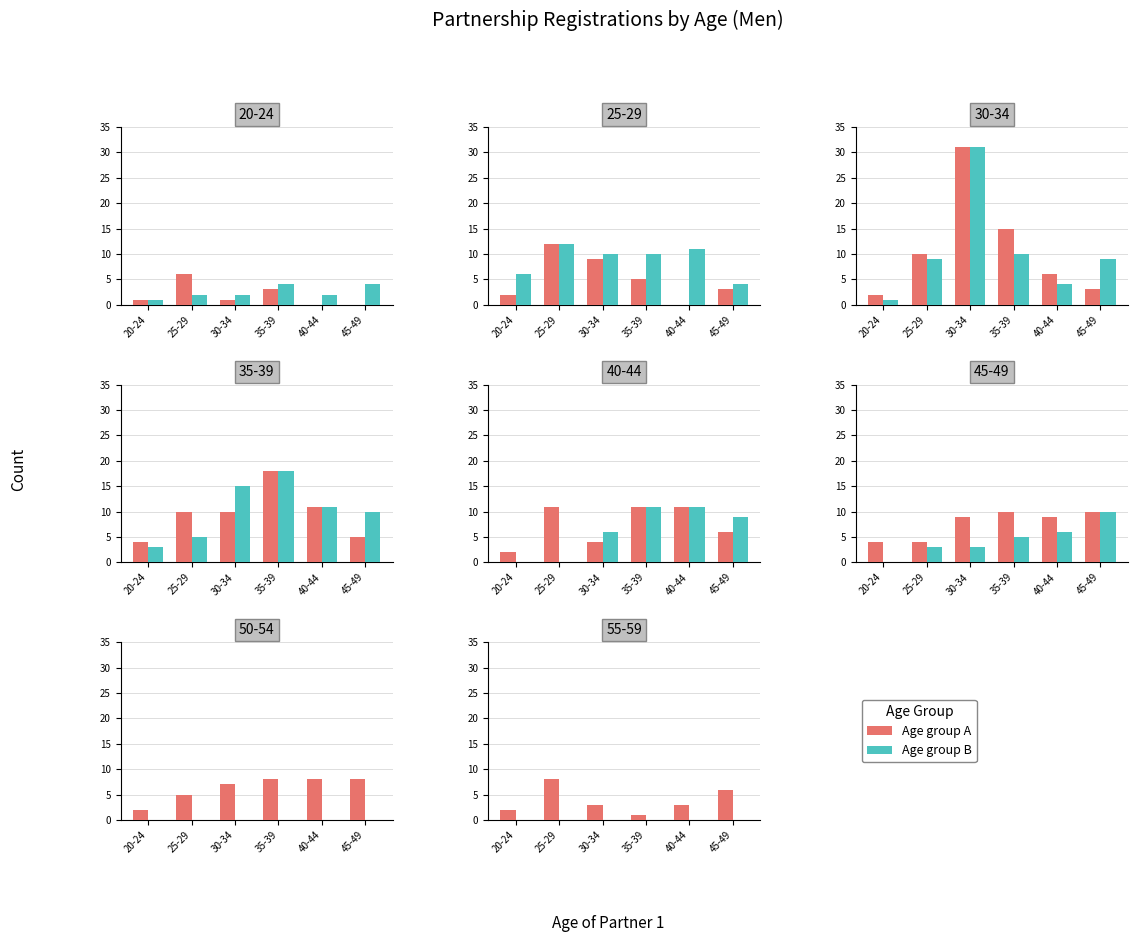

Which category has the lowest value across all series?

20-24